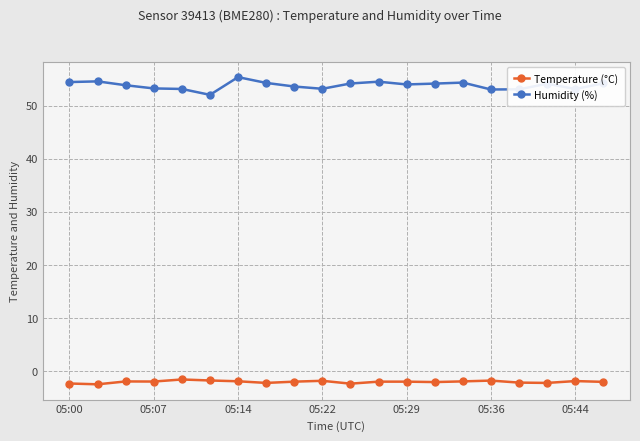

True or false: Temperature (°C) and Humidity (%) cross at least once.

False